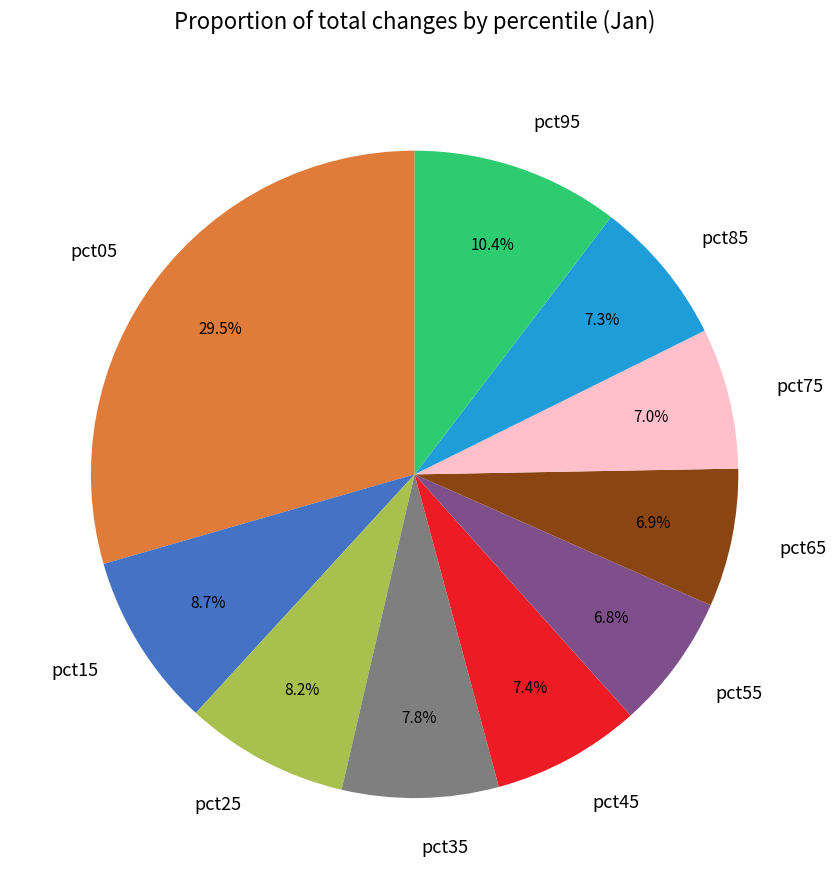

The pct15 slice represents 9% of the pie. True or false?

True